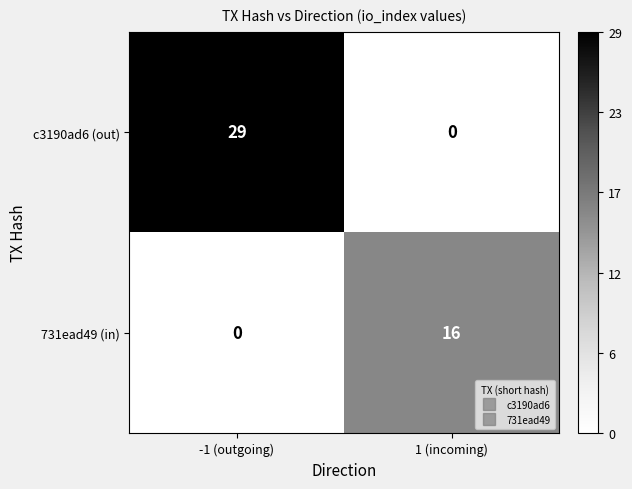

The c3190ad6 (out) series shows 18 at 1 (incoming). True or false?

False